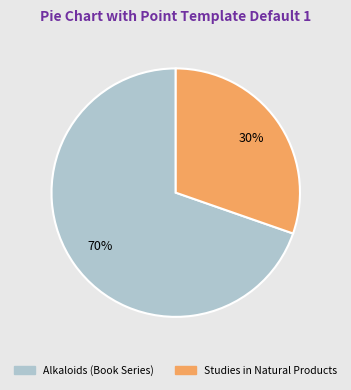

Between Studies in Natural Products and Alkaloids (Book Series), which is larger?

Alkaloids (Book Series)